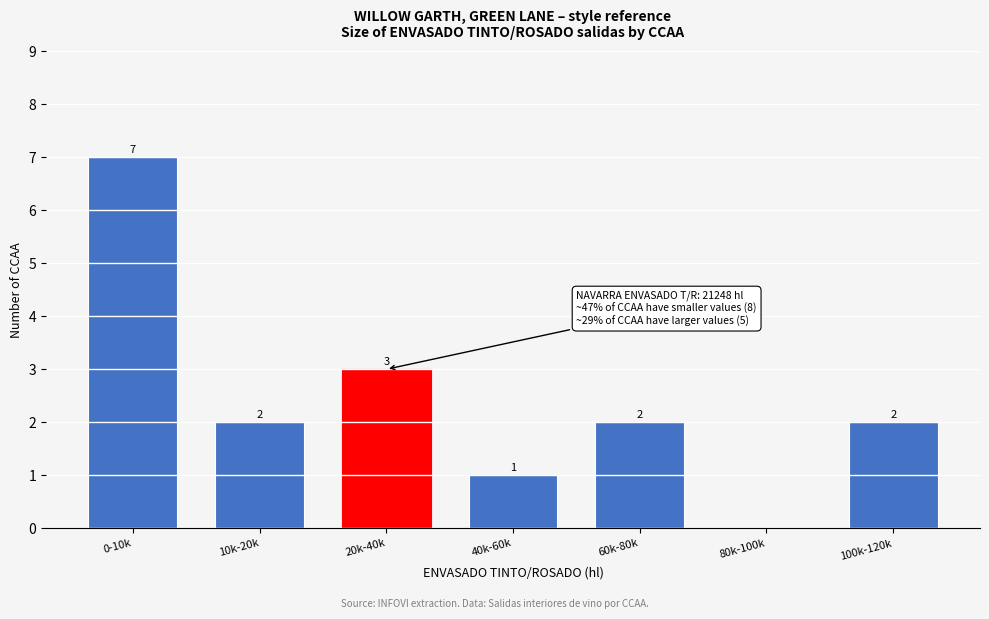

Reading left to right, list all the values displayed in this chart.

0-10k=7	10k-20k=2	20k-40k=3	40k-60k=1	60k-80k=2	80k-100k=0	100k-120k=2